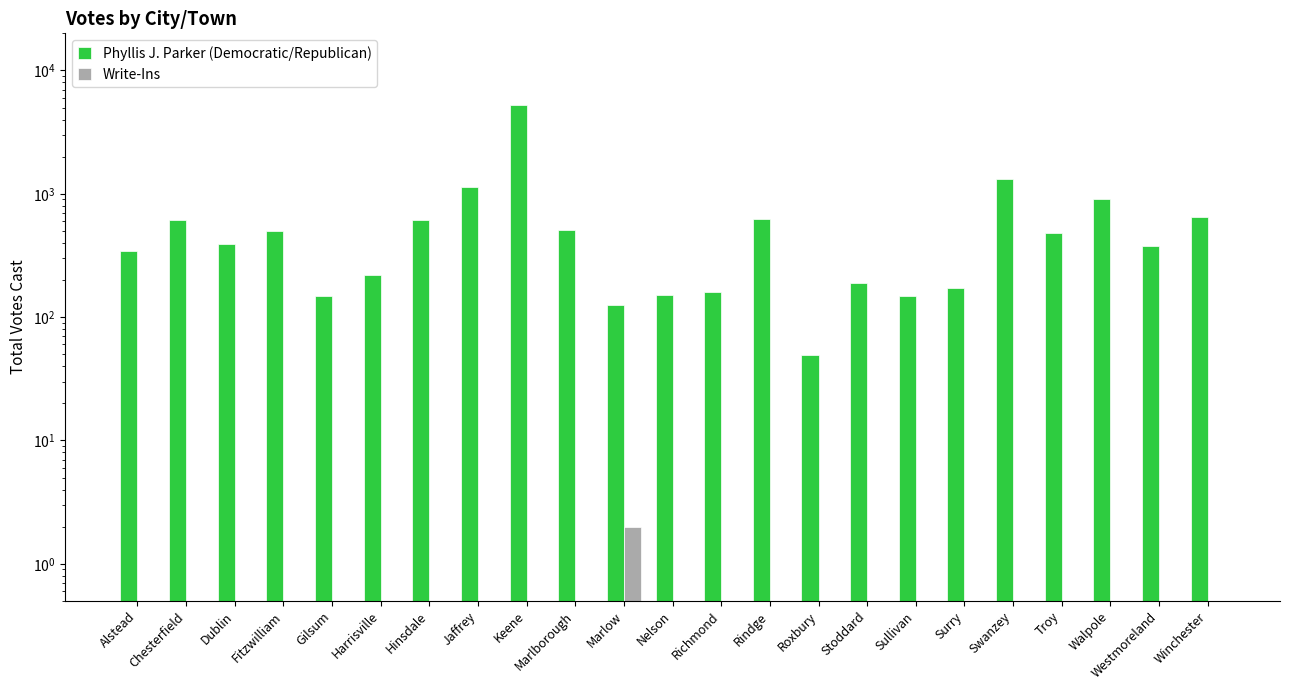

What is the maximum value for Phyllis J. Parker (Democratic/Republican)?

5290